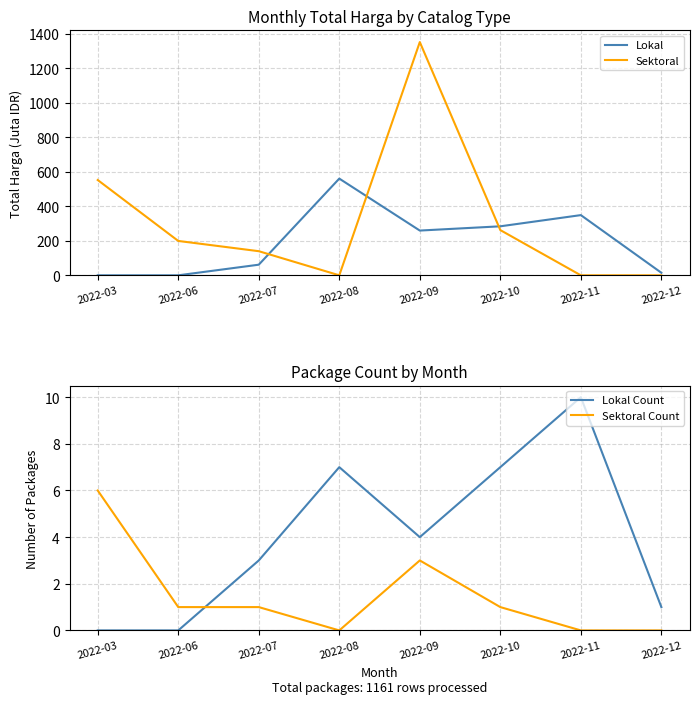

Does the chart display data point markers on the line(s)?

No